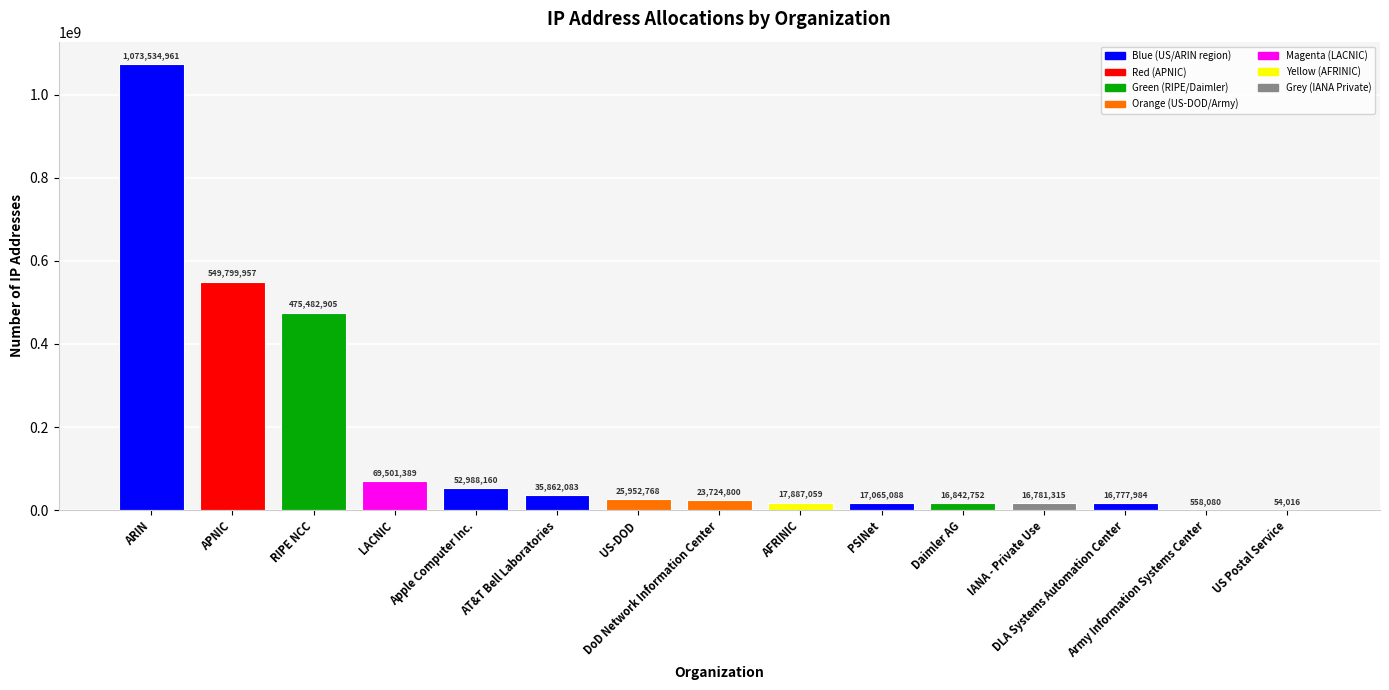

Read the value at AT&T Bell Laboratories, to the nearest 10.

35862080